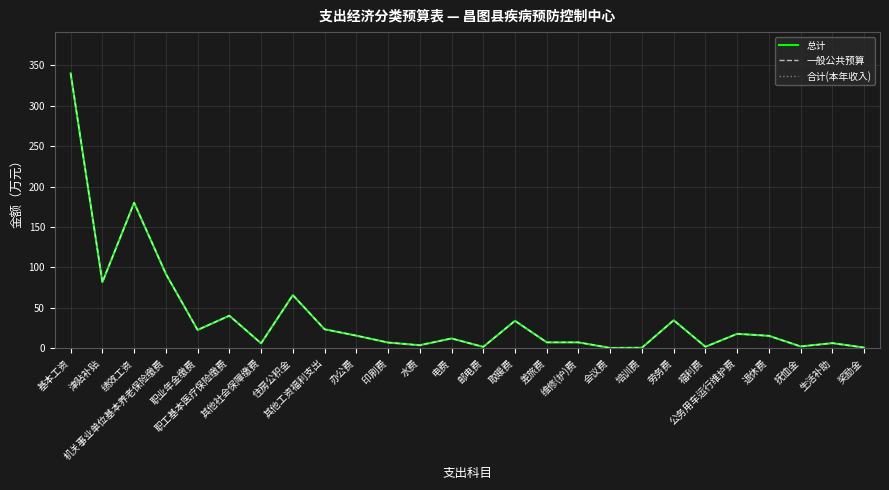

Where is the first local maximum for 总计?

绩效工资